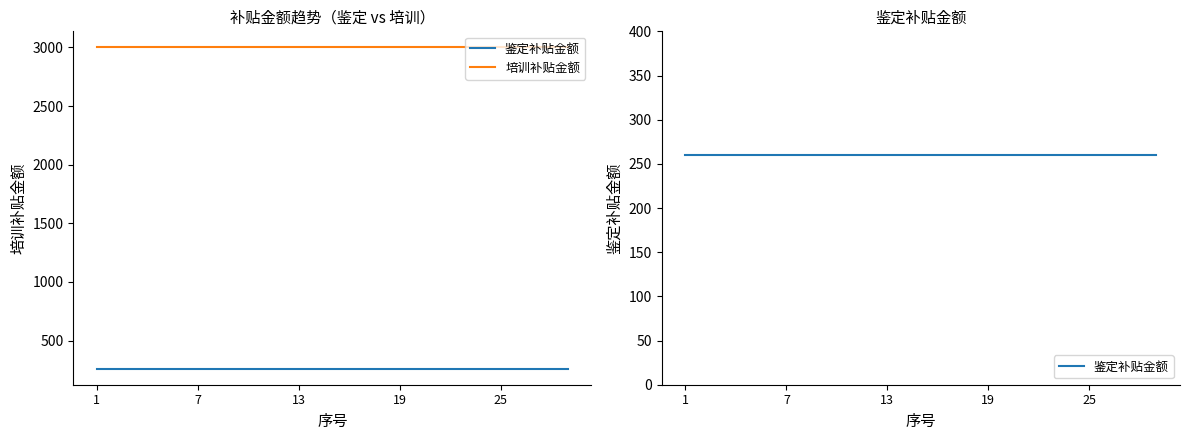

True or false: 培训补贴金额 has a value of 1457 at 13.

False